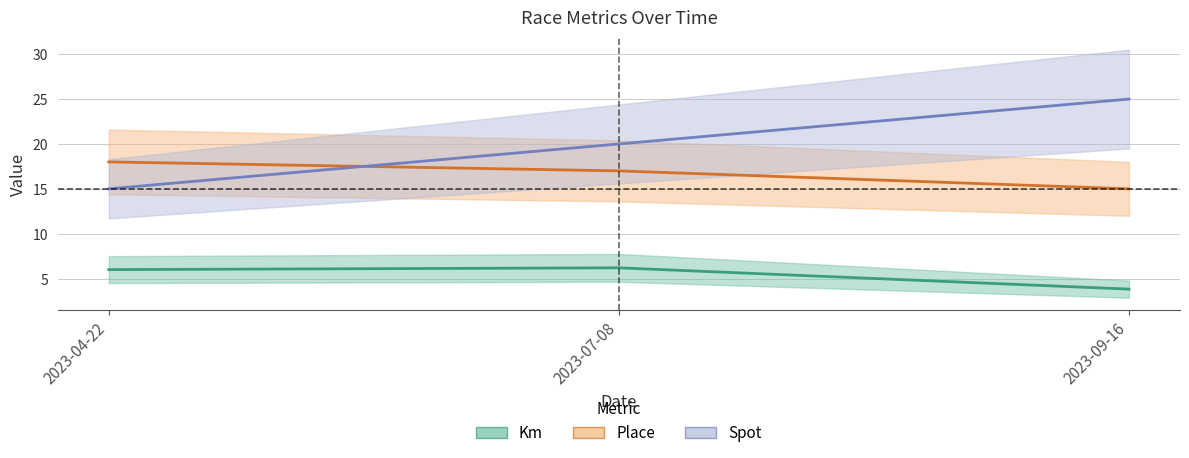

What is the average value of the Km series?

5.3